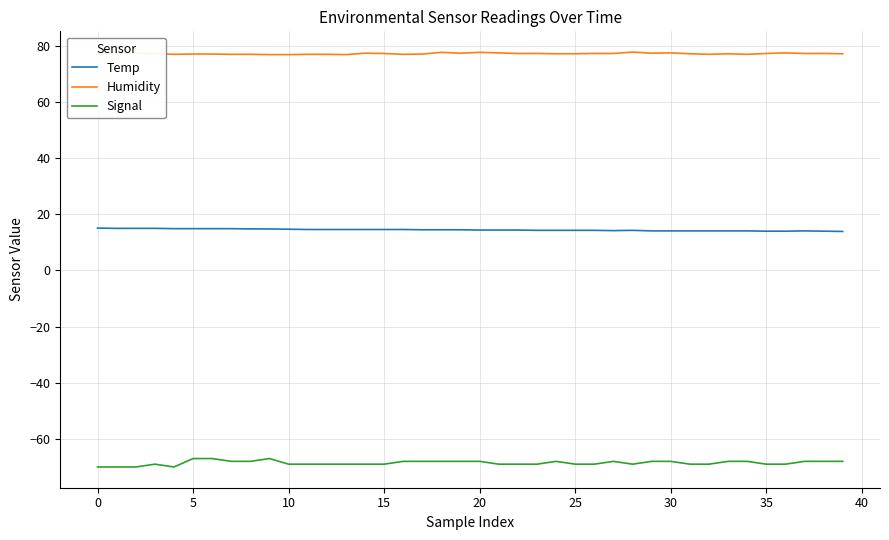

List the series in order of their peak value, highest first.

Humidity, Temp, Signal